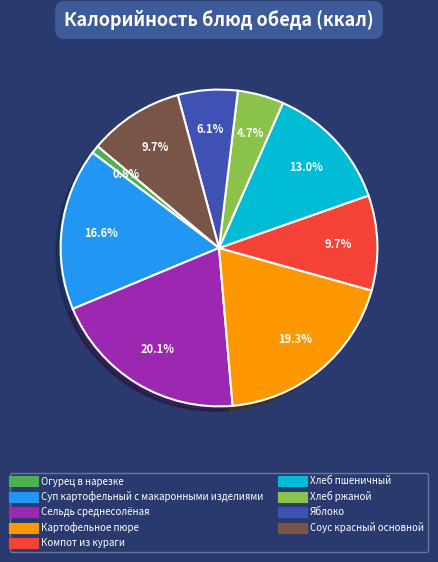

True or false: Хлеб пшеничный accounts for 1% of the total.

False